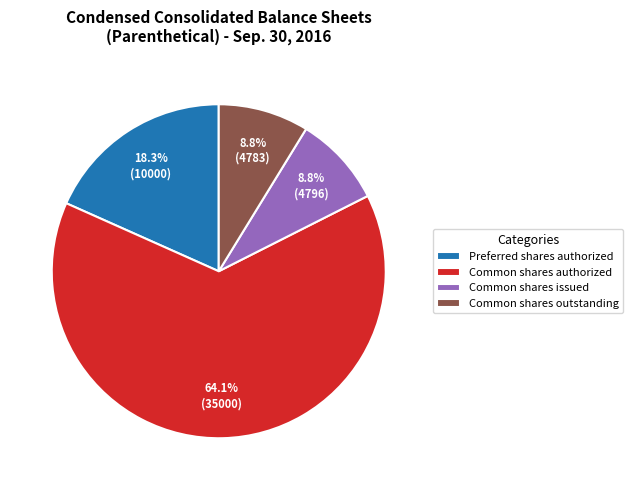

Which has a higher value, Common shares authorized or Common shares issued?

Common shares authorized